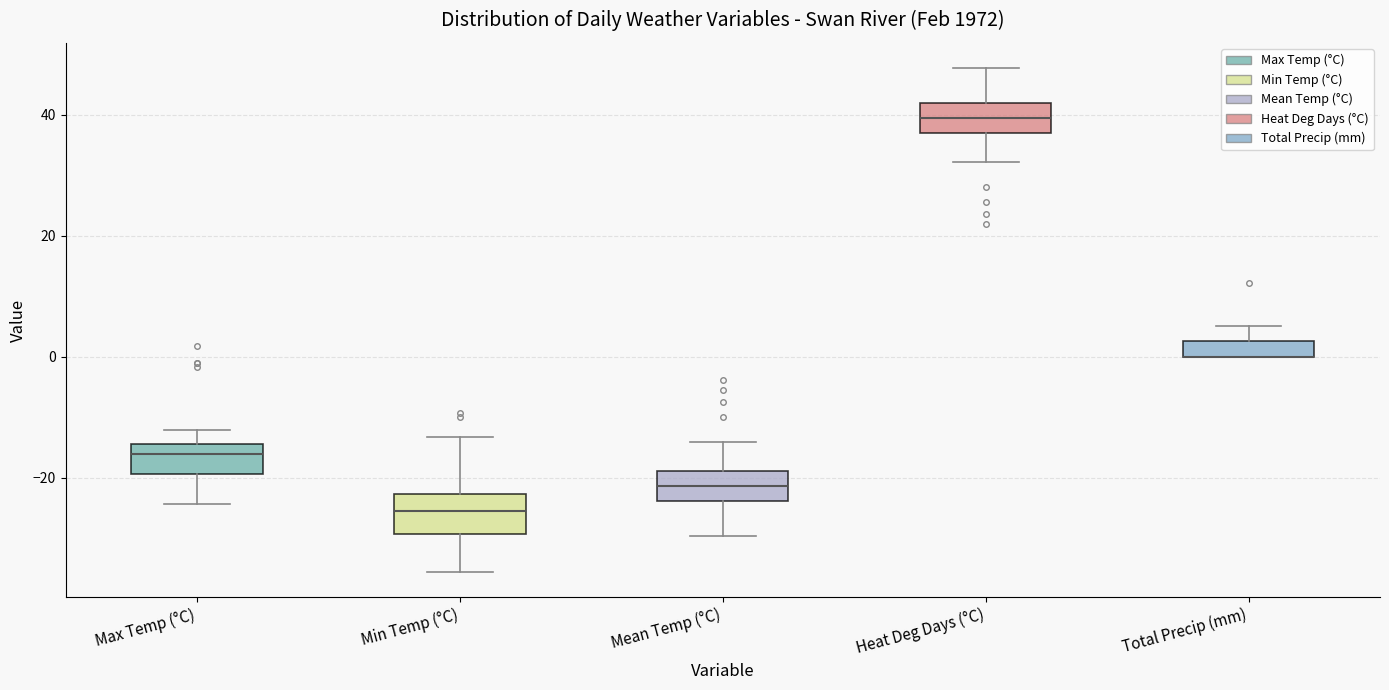

Where does the upper whisker of the box for Total Precip (mm) end on the y-axis? The values are not printed on the chart, so give them approximately, as read against the axis.

6